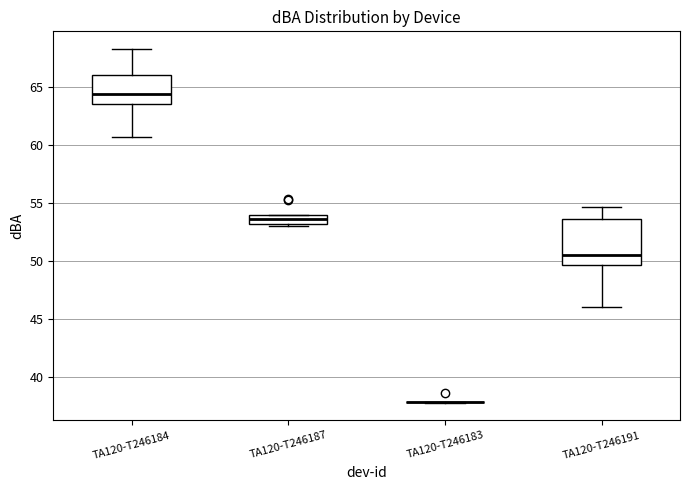

Reading left to right, transcribe this box plot: for each box, give where its median line is, the range the box spans, and where its two whiskers end, as read against the y-axis. The values are not printed on the chart, so give them approximately, as read against the axis.

TA120-T246184: median 64.5, box 63.5 to 66.0, whiskers 60.5 to 68.5
TA120-T246187: median 53.5, box 53.0 to 54.0, whiskers 53.0 (just below the box's lower edge) to 54.0
TA120-T246183: box collapsed to a line at 38.0, whiskers 38.0 to 38.0
TA120-T246191: median 50.5, box 49.5 to 53.5, whiskers 46.0 to 54.5